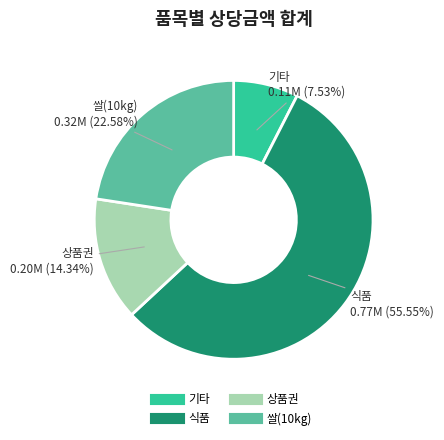

Which slice is the largest?

식품